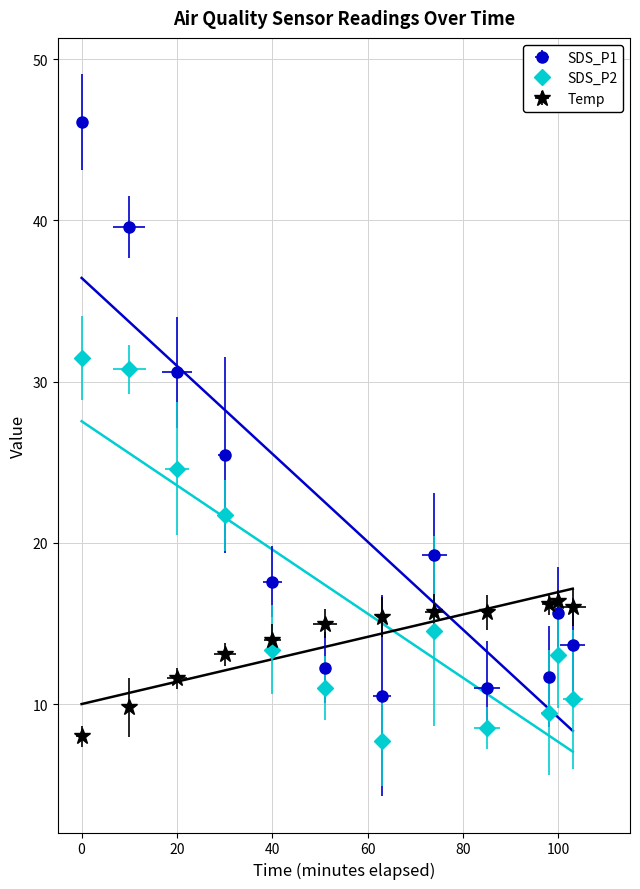

Which series has the widest spread of values?

SDS_P1